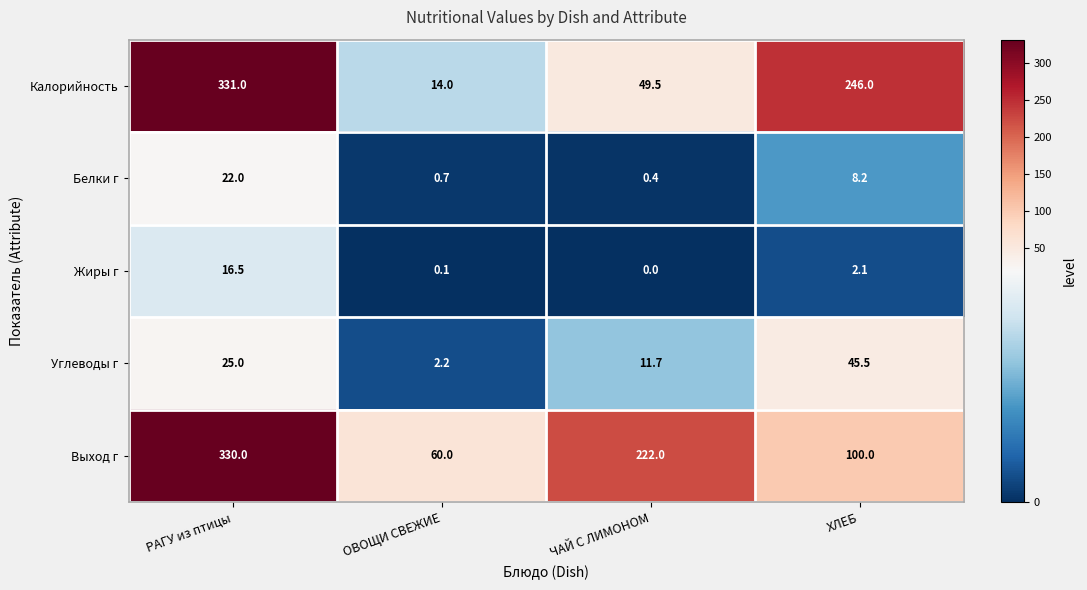

What is the spread (max minus min) of values at РАГУ из птицы?

314.5